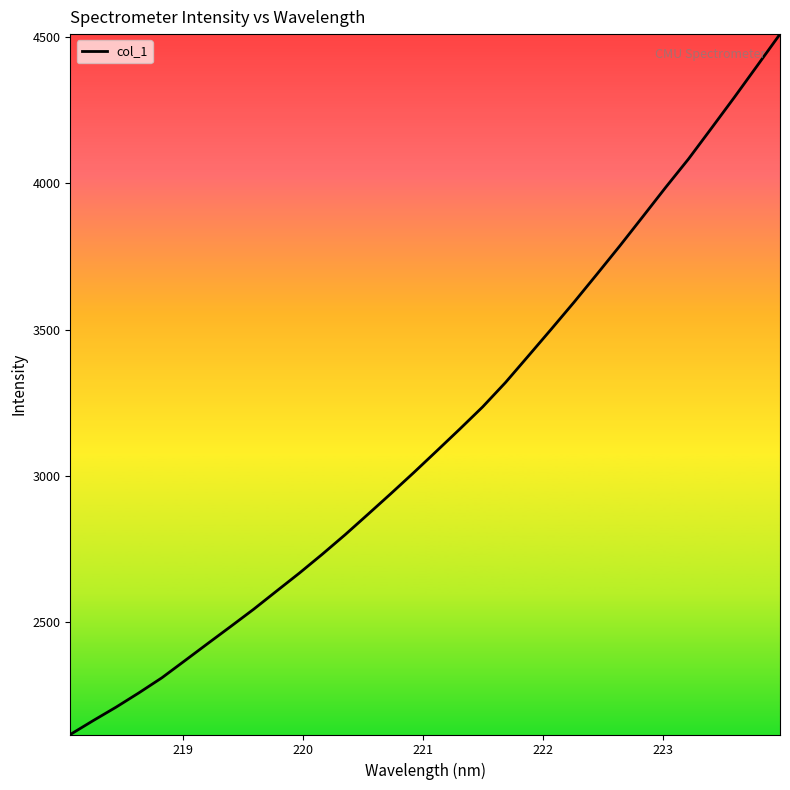

What is the maximum value shown in the chart?

4508.9